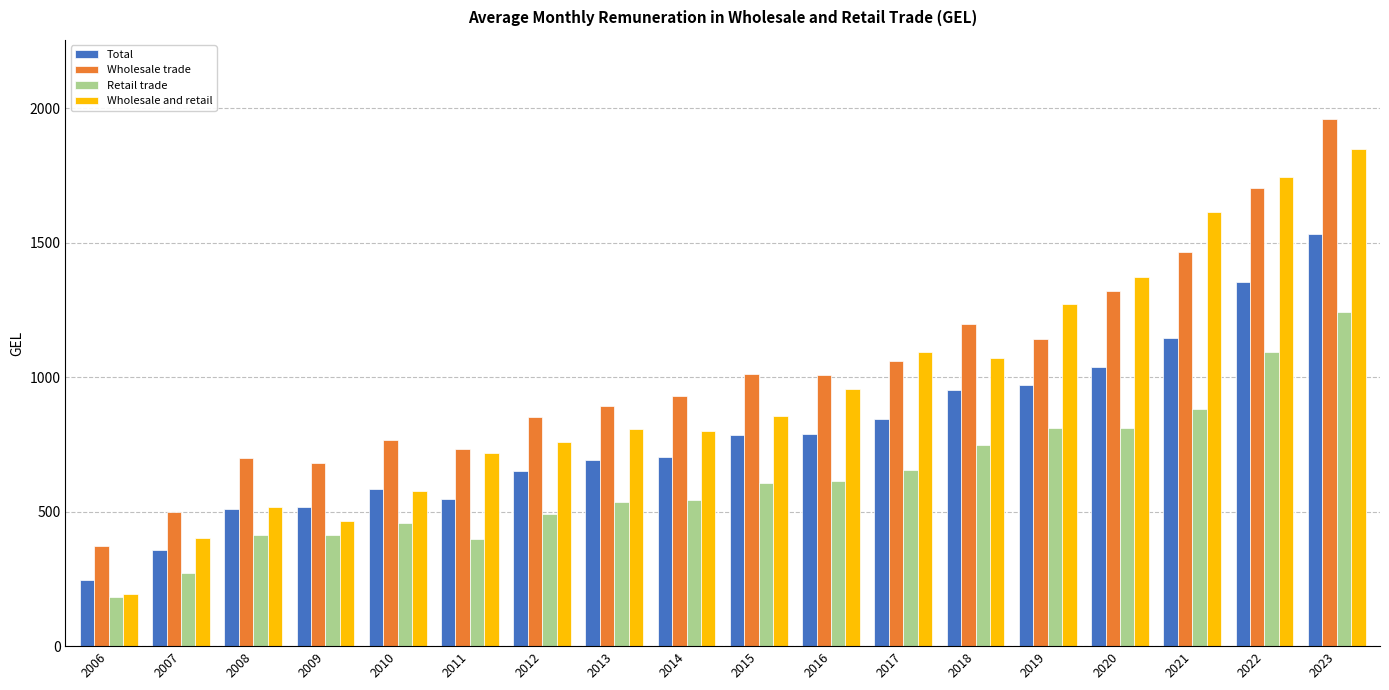

What is the approximate value of Retail trade at 2018?

748.5